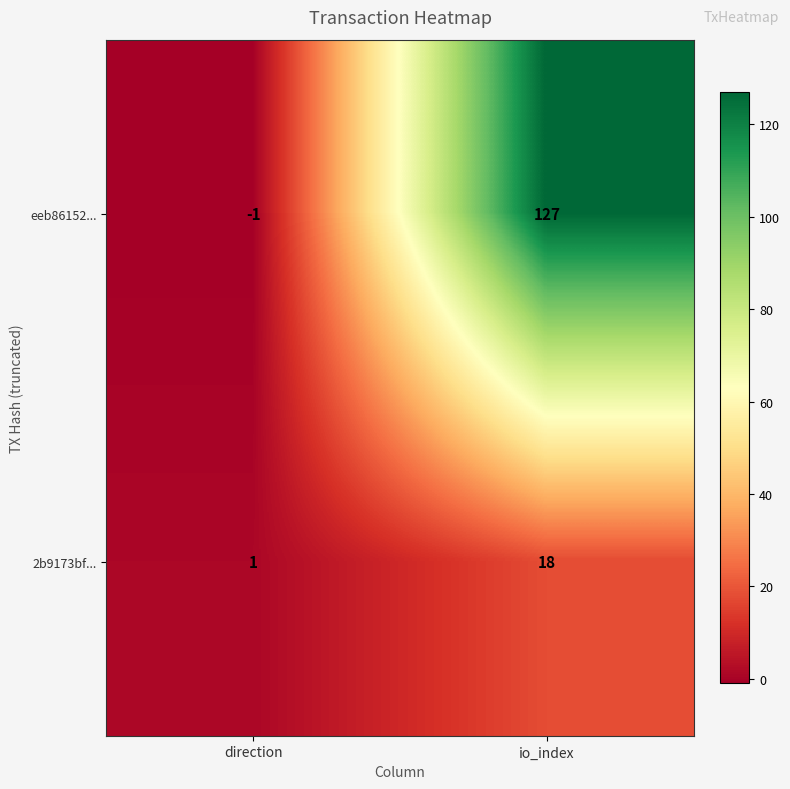

Reading left to right, list all the values displayed in this chart.

eeb86152...: -1	127
2b9173bf...: 1	18